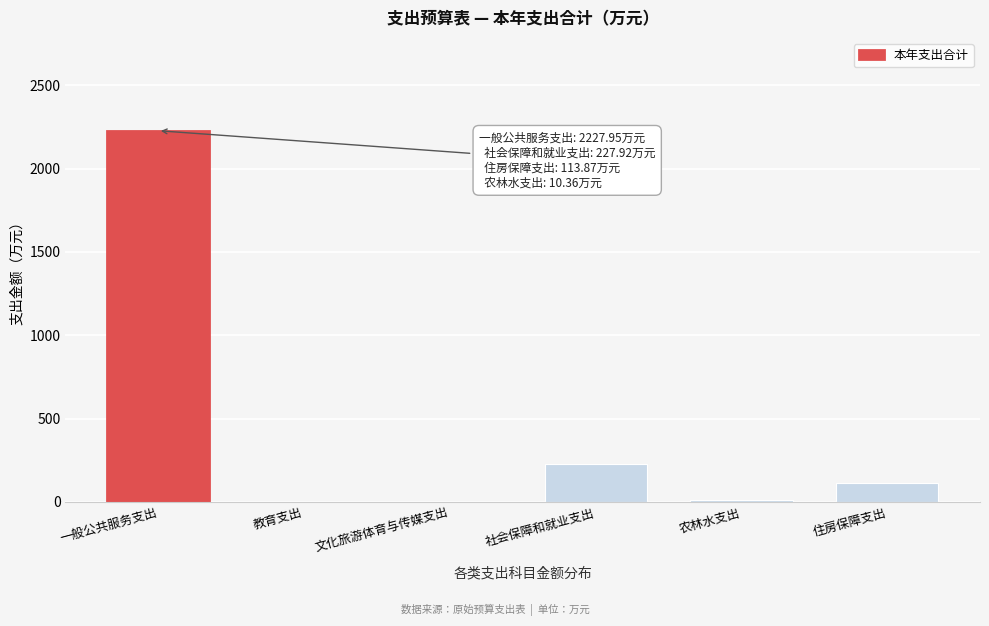

The value at 住房保障支出 is 113.9. True or false?

True